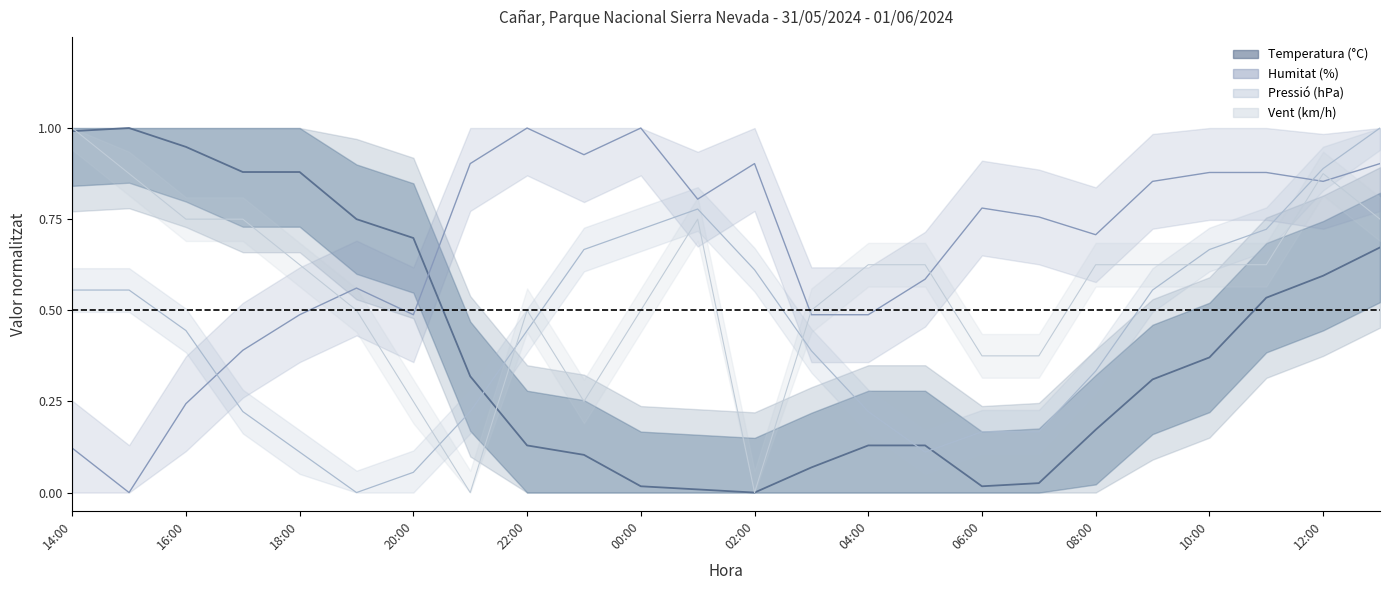

What is the total value across all series at 02:00?

1.5